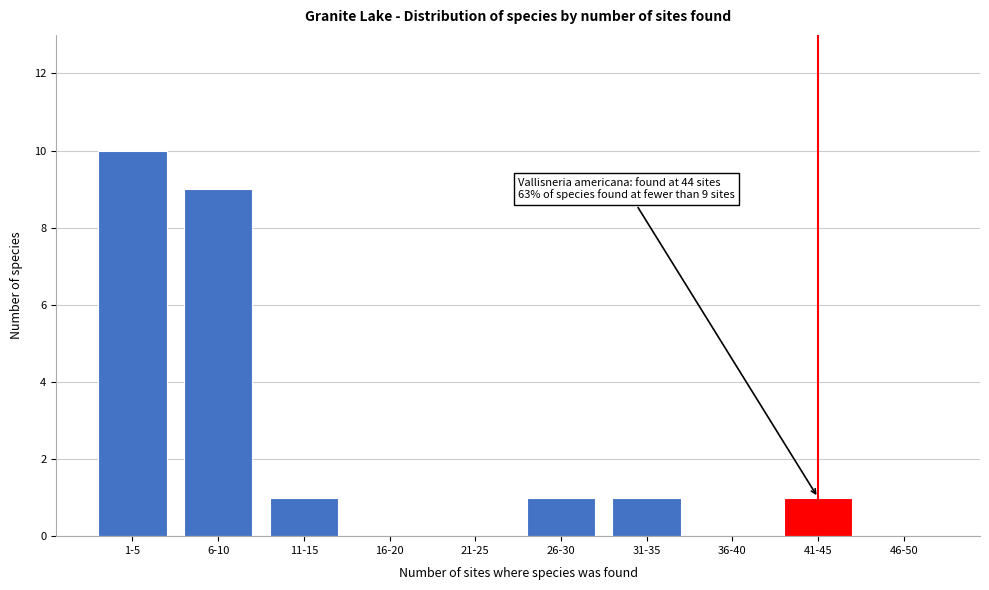

Reading left to right, what are all the values shown in this chart?

1-5=10	6-10=9	11-15=1	16-20=0	21-25=0	26-30=1	31-35=1	36-40=0	41-45=1	46-50=0